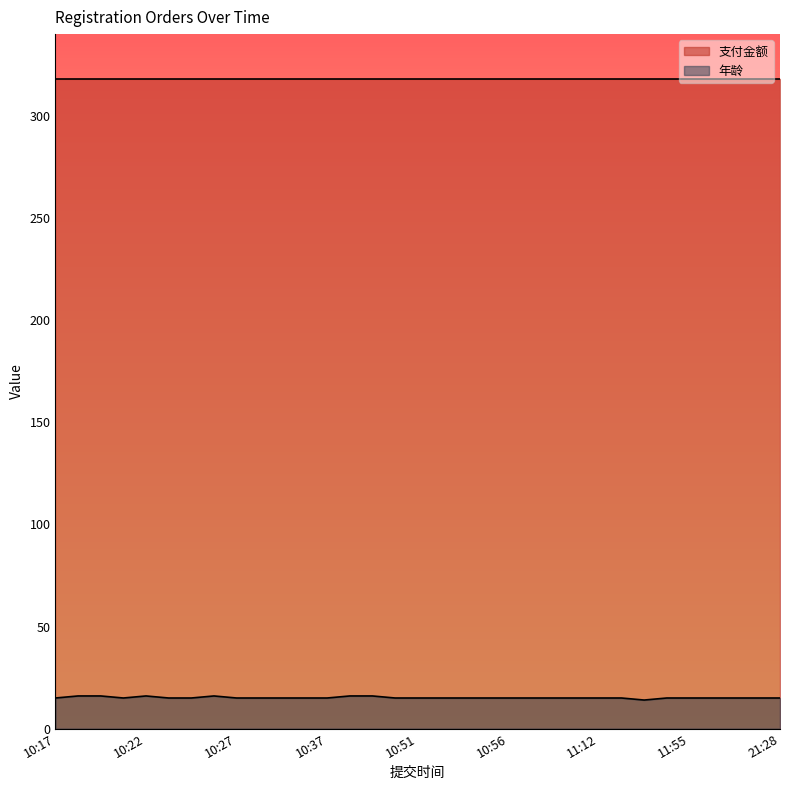

What is the smallest value displayed?

14